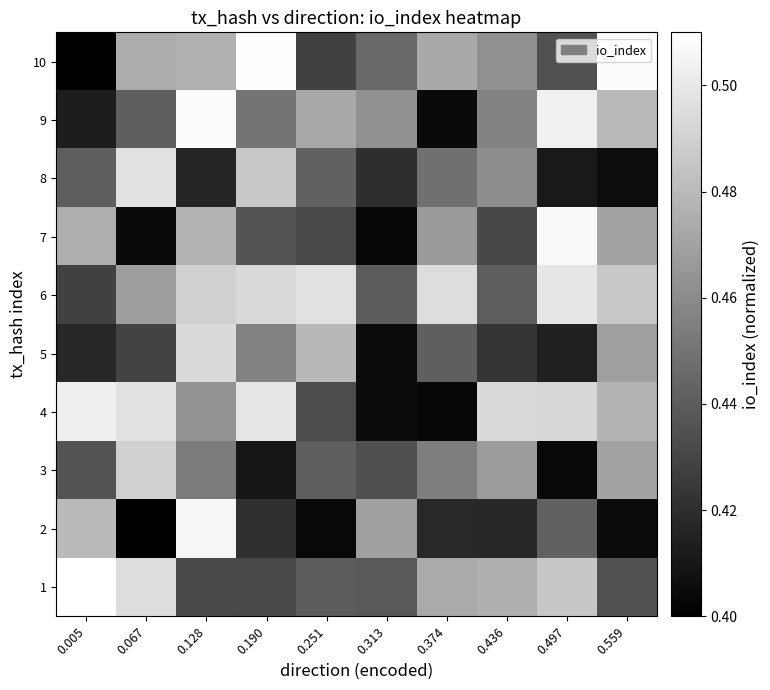

Which series has the largest range (max minus min)?

10